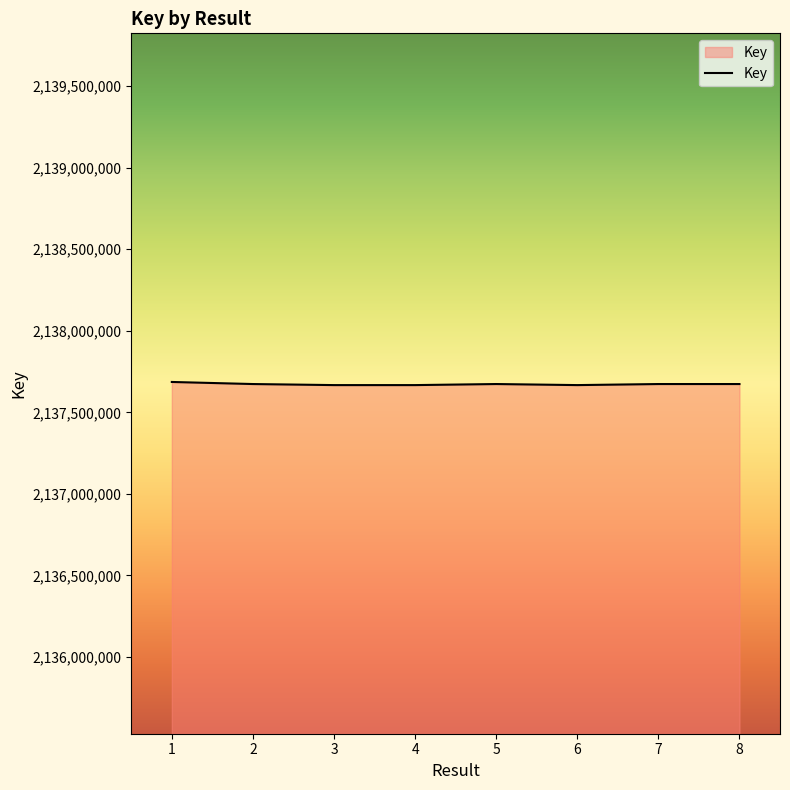

What is the maximum value shown in the chart?

2137686211